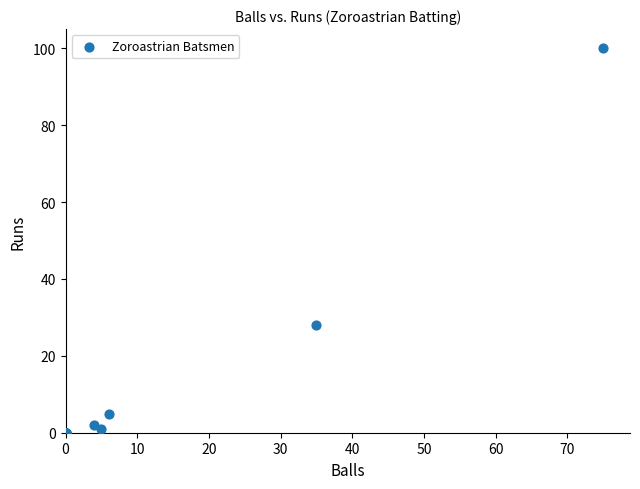

What Y value in the scatter plot is closest to 50?

28